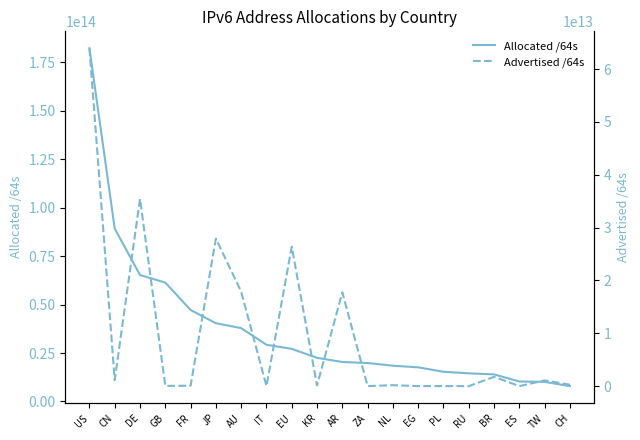

What is the value of the Allocated /64s point at the 17th from the left?

13989329895424